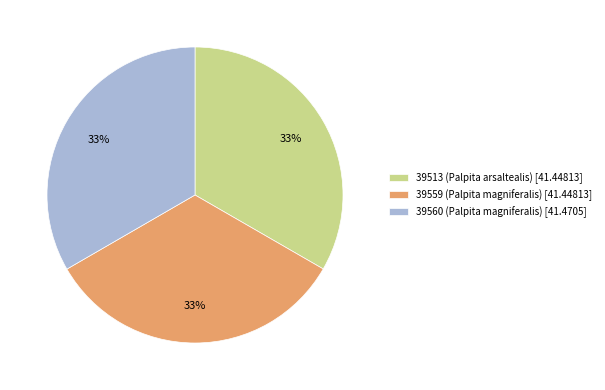

Do 39560 (Palpita magniferalis) [41.4705] and 39559 (Palpita magniferalis) [41.44813] together represent more than half of the pie?

Yes